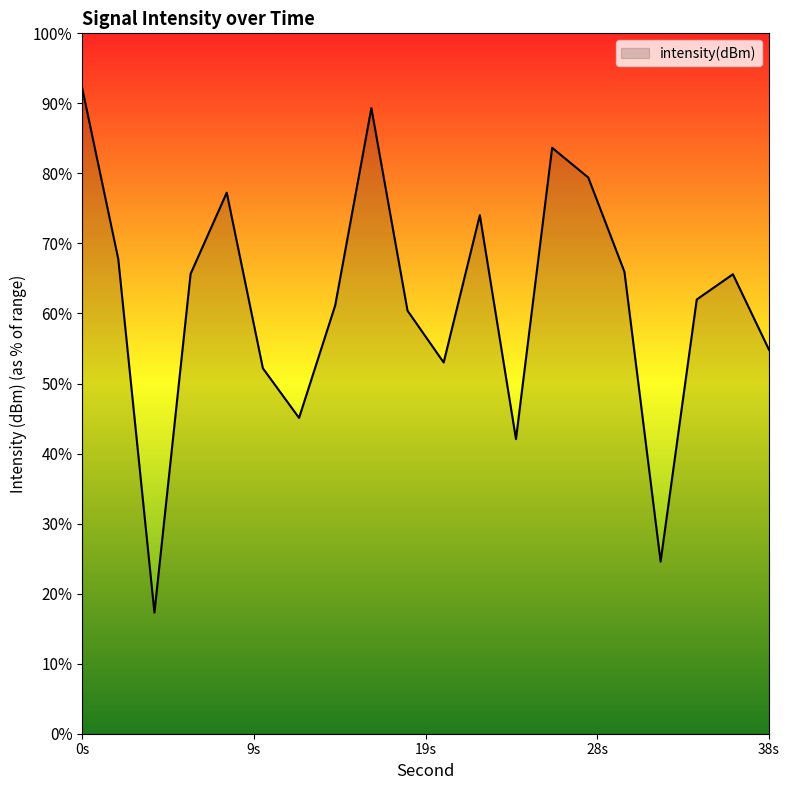

At which label is the value closest to -133?

38s